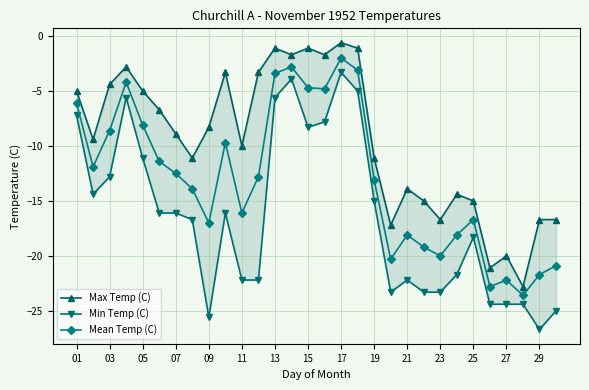

What is the maximum value shown in the chart?

-0.6